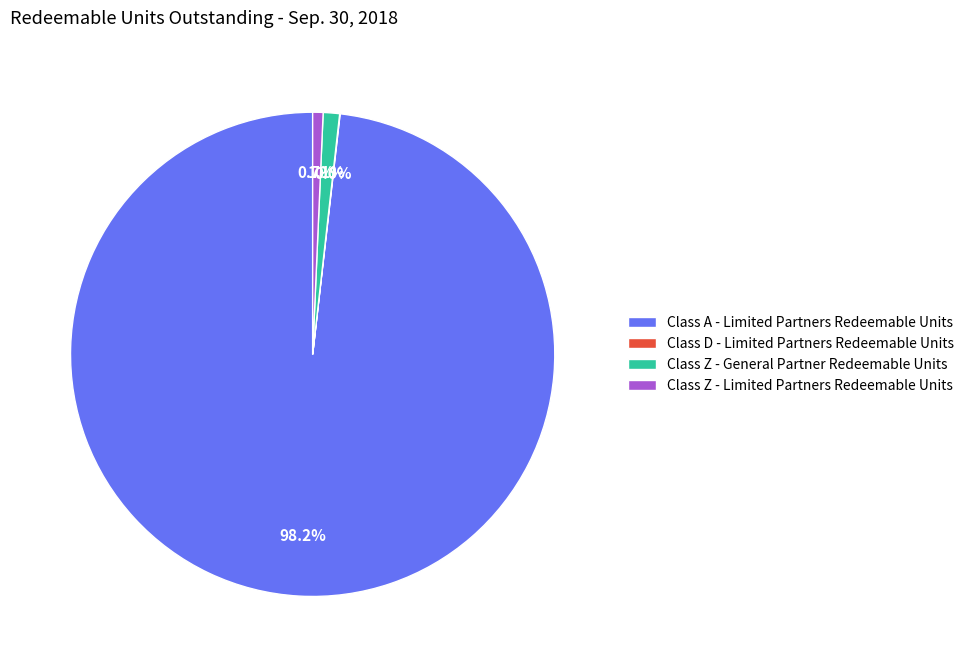

Is Class A - Limited Partners Redeemable Units the majority of the pie?

Yes